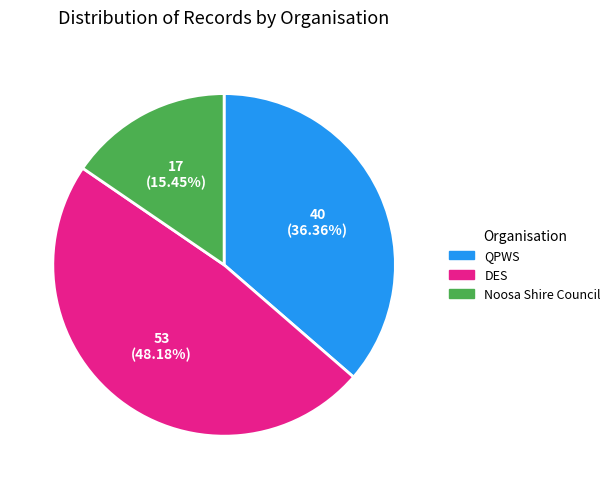

Is there a majority slice in this chart?

No